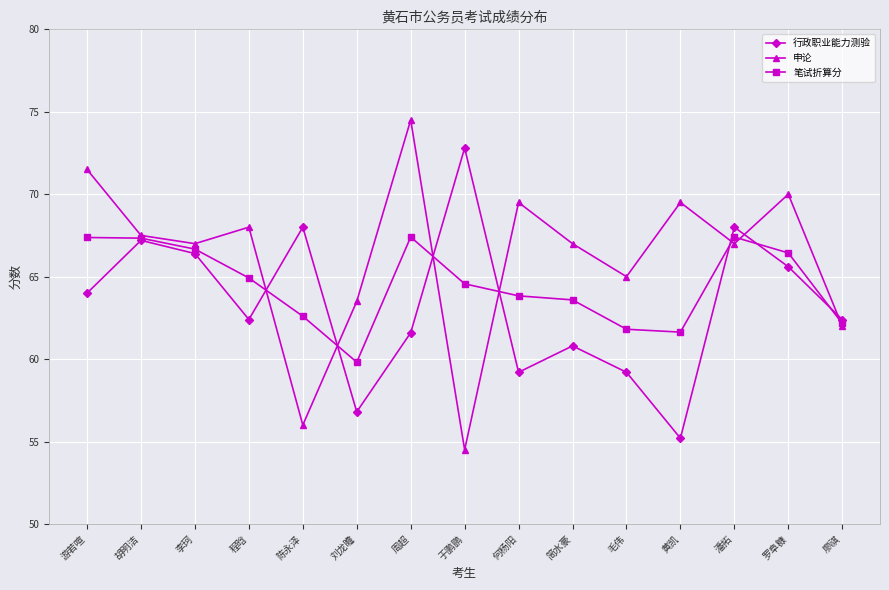

At which category does the chart reach its minimum across all series?

于鹏鹏